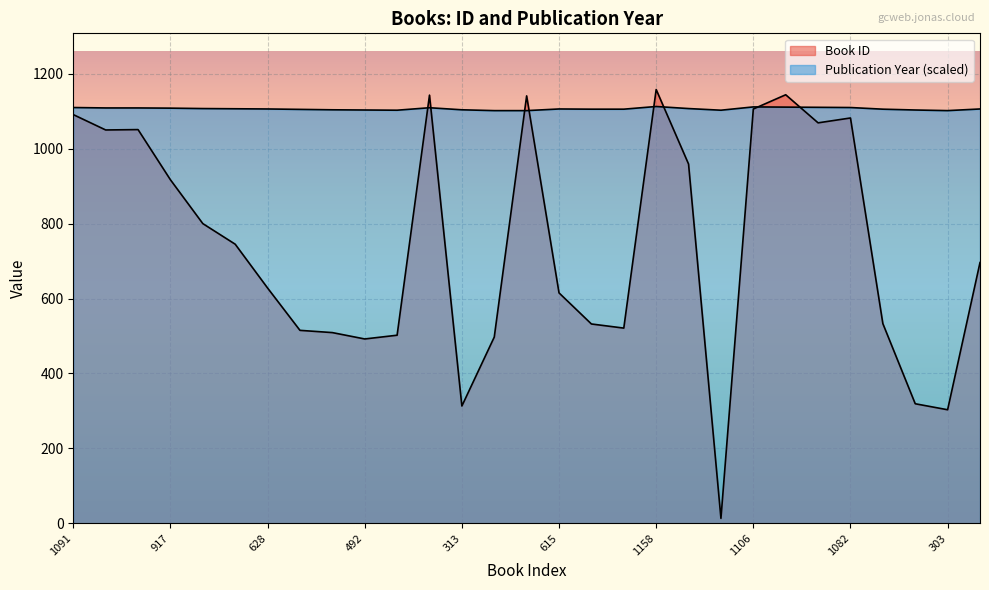

Which series has the widest spread of values?

Book ID